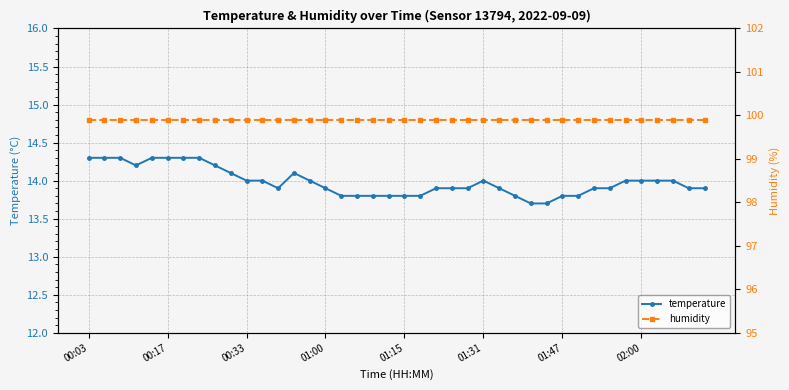

Is it true that temperature equals 9.3 at 02:00?

False